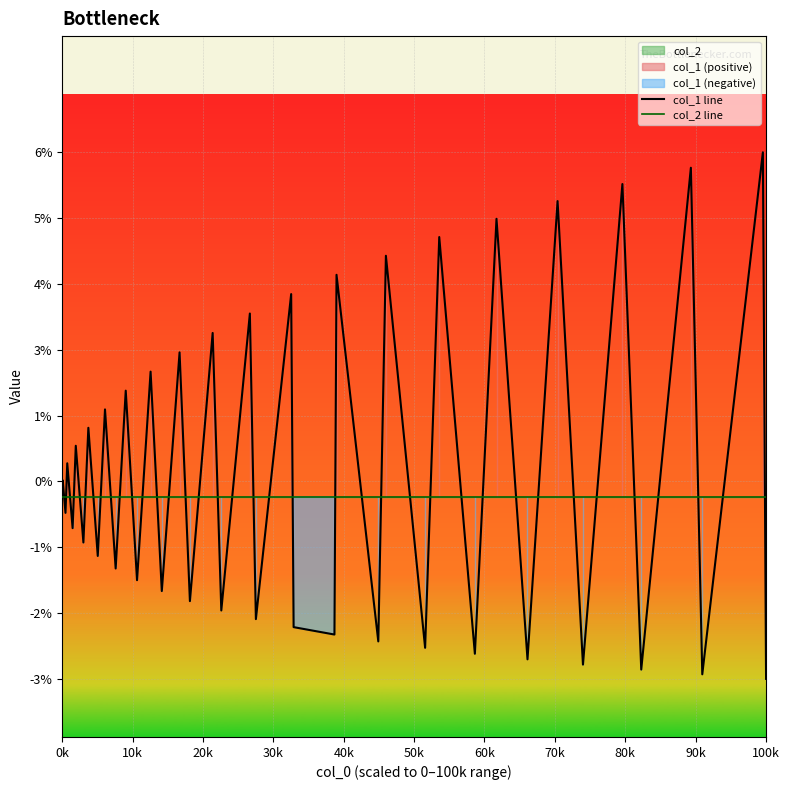

The value of col_1 line at 27 is -0.0. True or false?

False